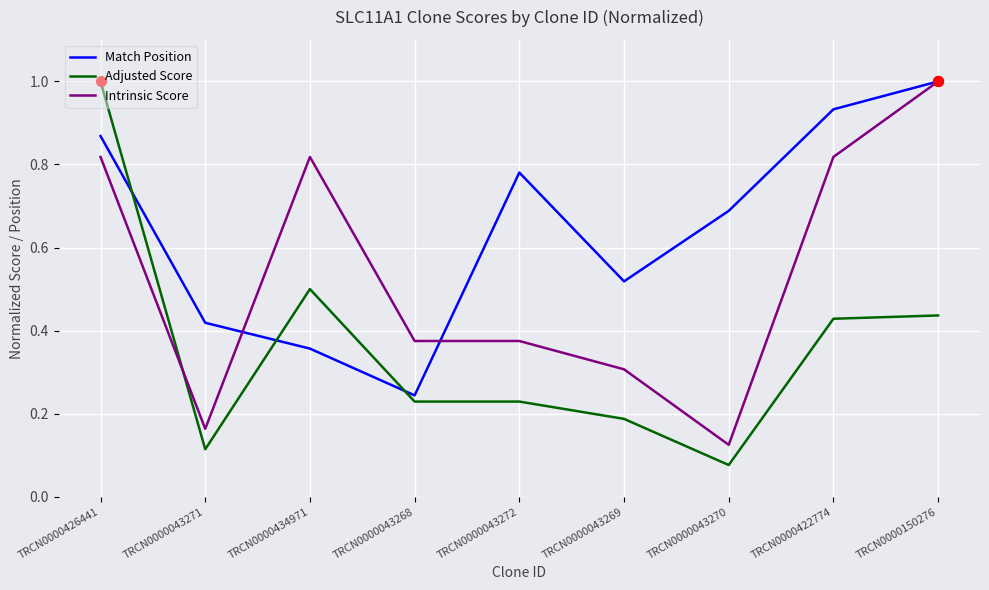

Is the value of Match Position at TRCN0000043268 greater than the value of Intrinsic Score at TRCN0000043270?

Yes